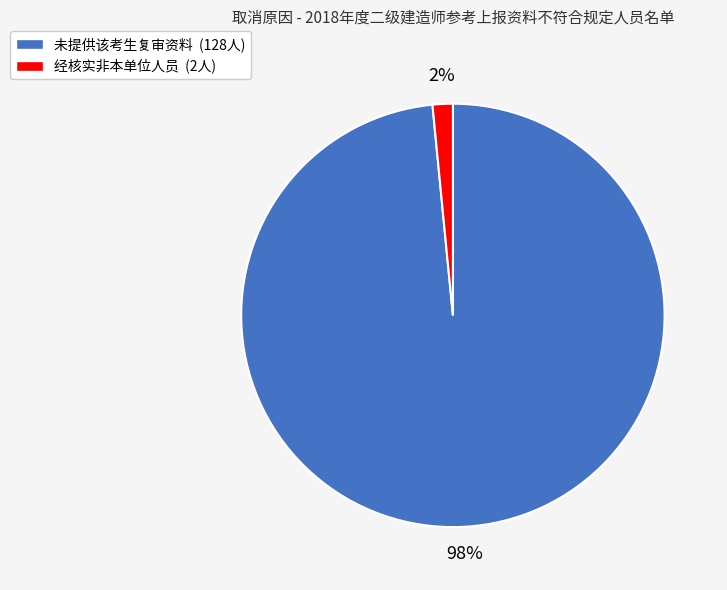

Do 经核实非本单位人员 (2人) and 未提供该考生复审资料 (128人) together represent more than half of the pie?

Yes